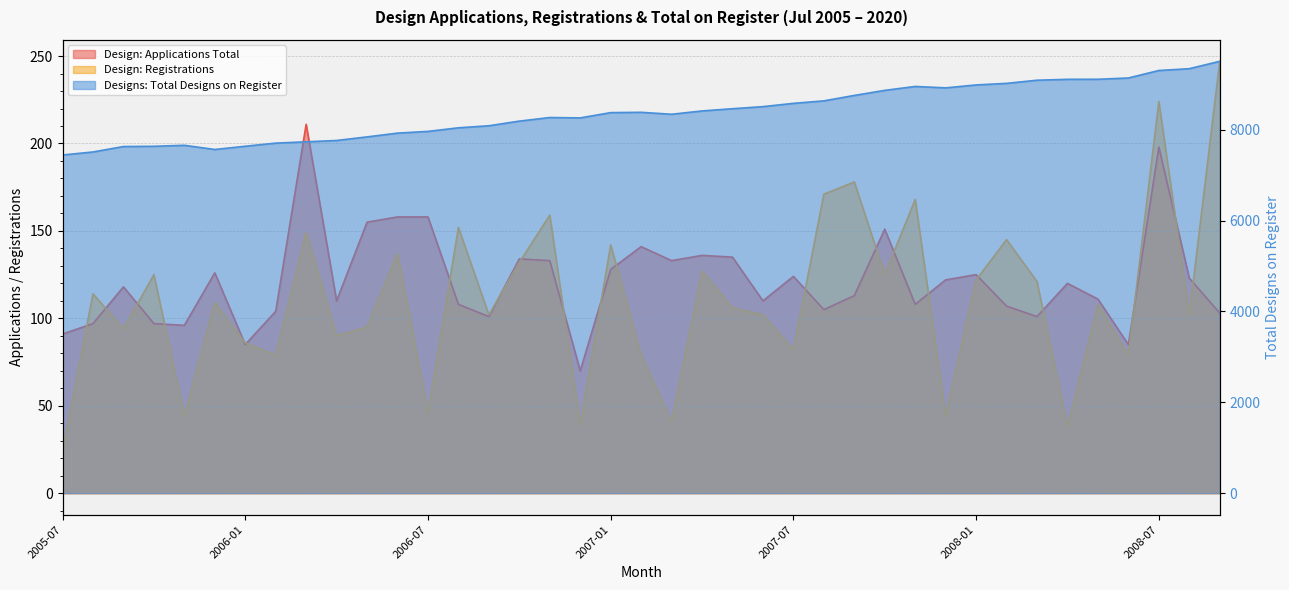

Rank the series at 2006-11 from lowest to highest value.

Design: Applications Total, Design: Registrations, Designs: Total Designs on Register